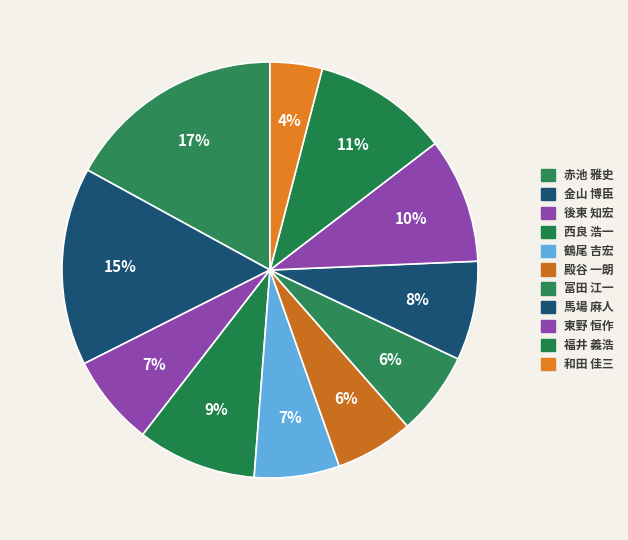

Which category has the biggest portion of the pie?

赤池 雅史